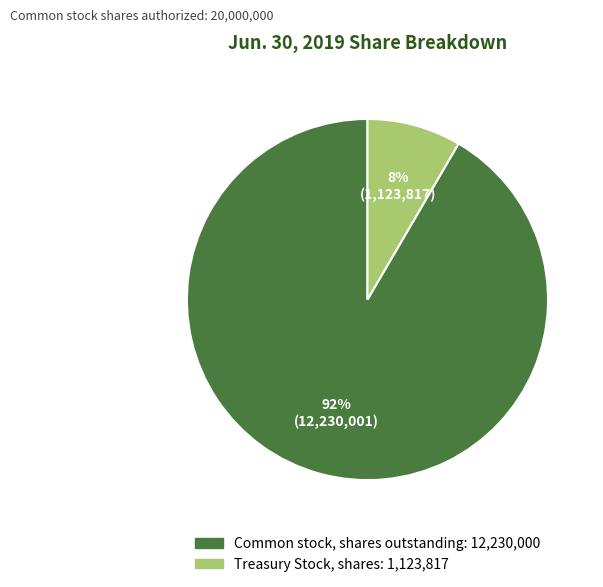

What is the largest slice in the pie chart?

Common stock, shares outstanding